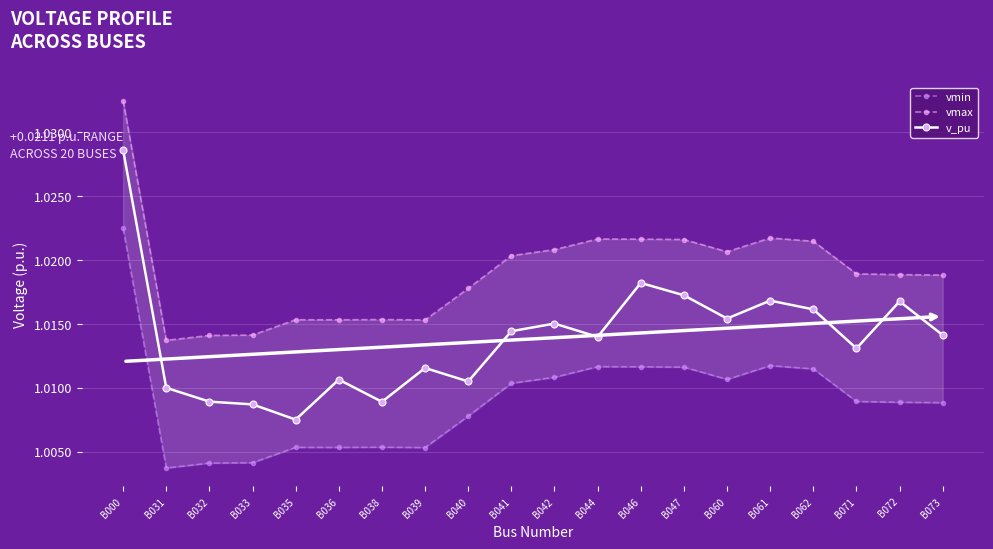

Is it true that vmax equals 0.4 at B032?

False